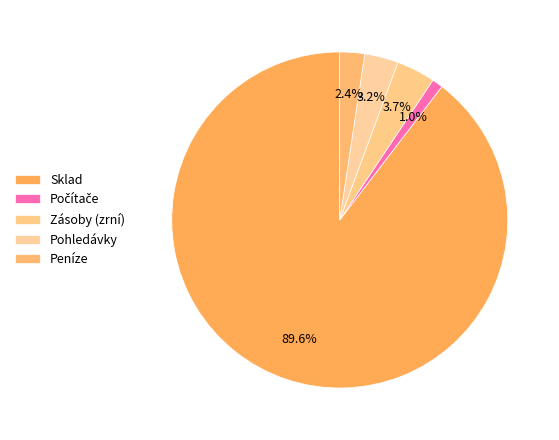

Count the number of slices in the pie.

5